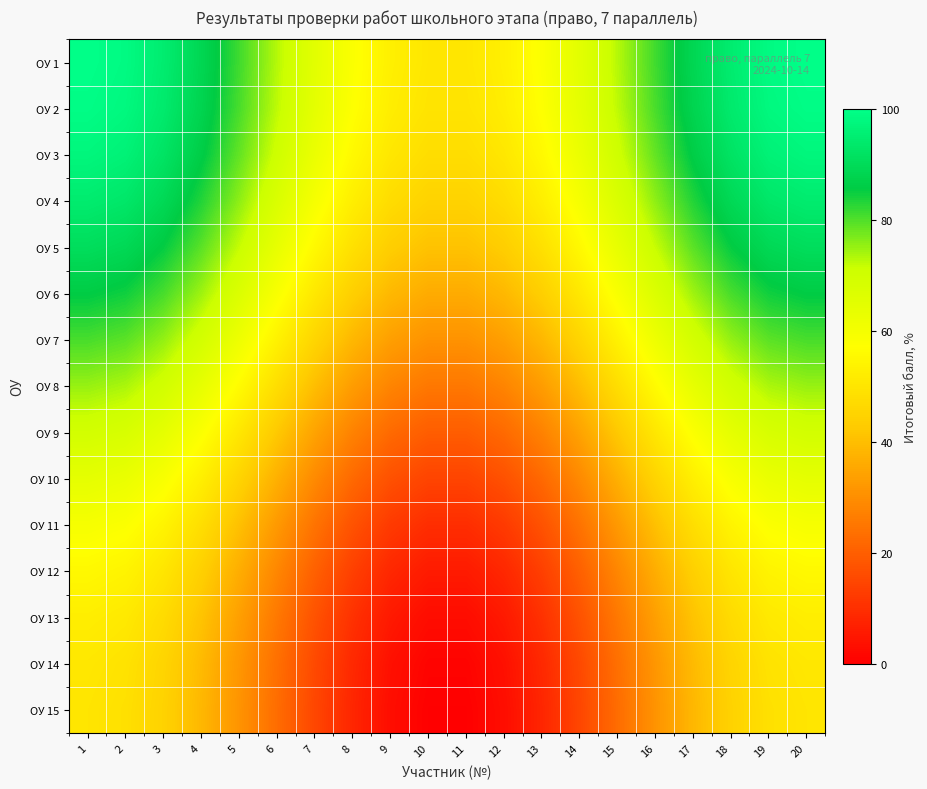

What is the greatest value displayed?

100.0